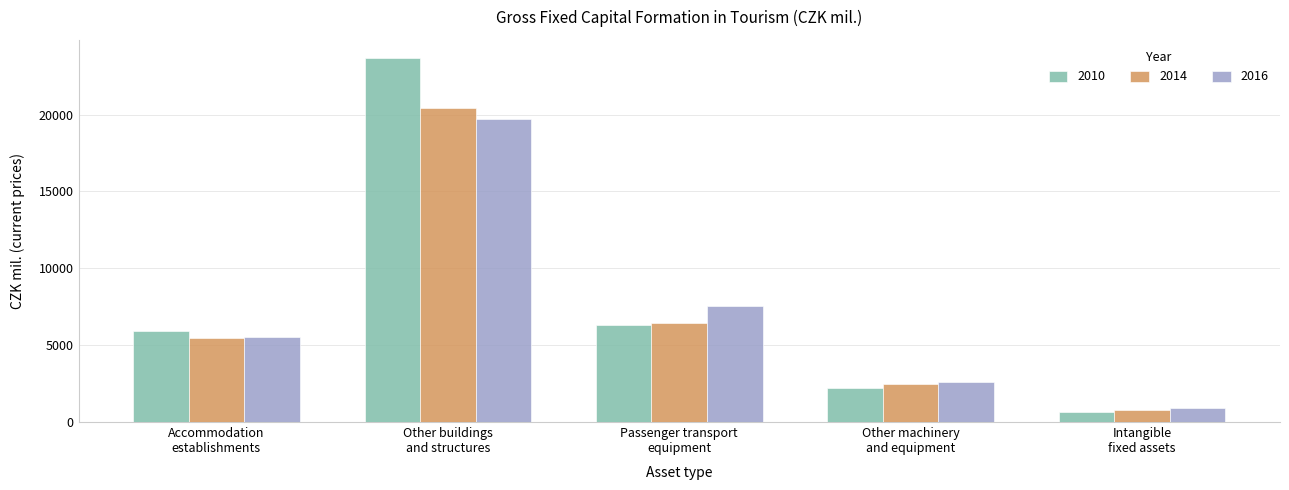

At which category does the chart reach its peak across all series?

Other buildings
and structures